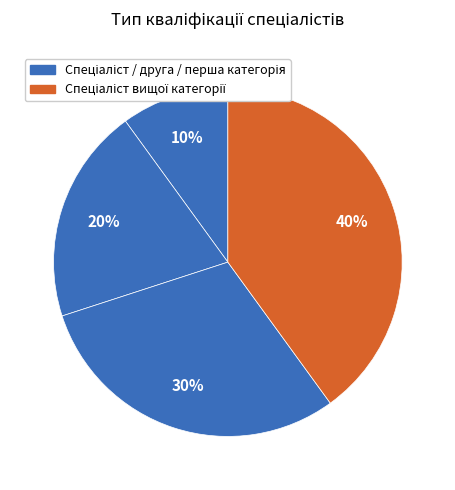

How many slices are in this pie chart?

4